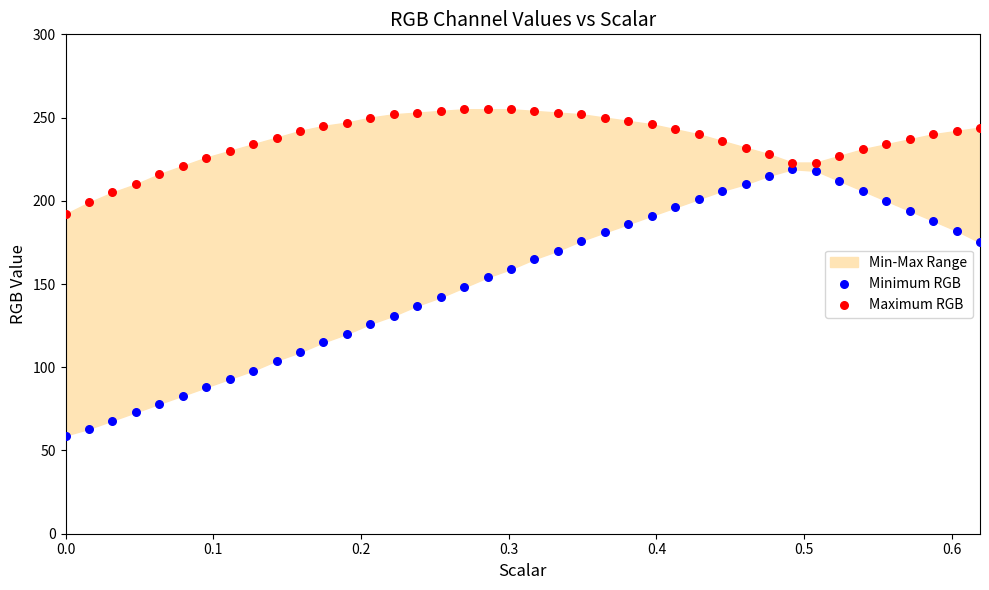

Which series contains the highest Y value?

Maximum RGB